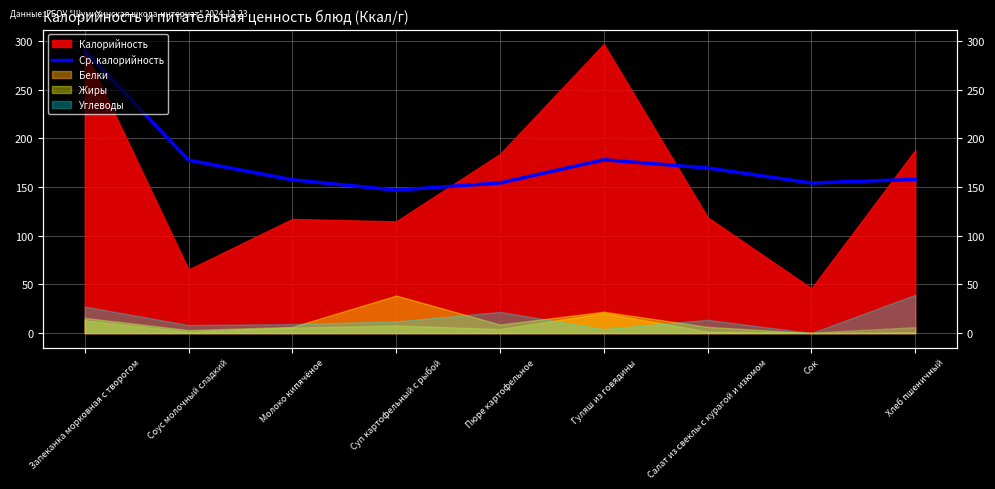

At which label does the data first exceed 157?

Запеканка морковная с творогом